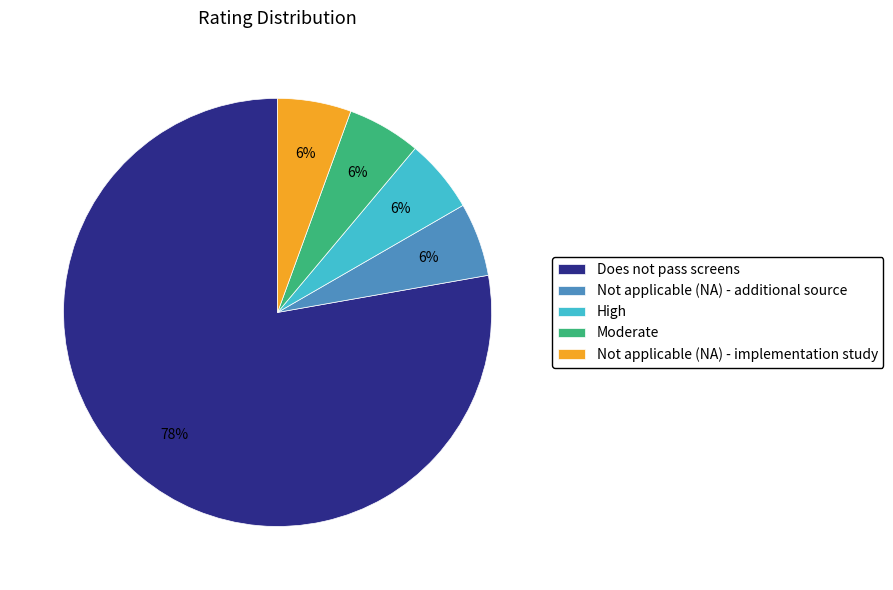

Is the sum of Moderate and High greater than half?

No